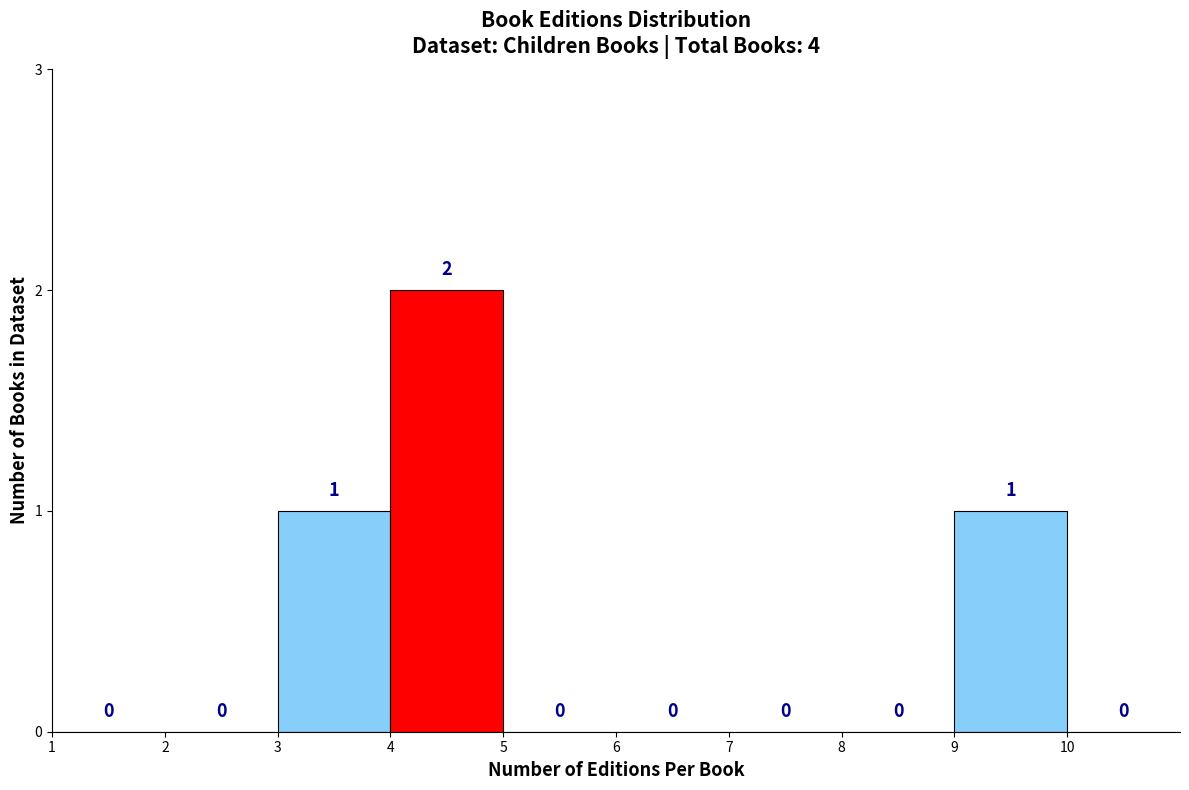

Which range on the x-axis has the tallest bar?

4 to 5